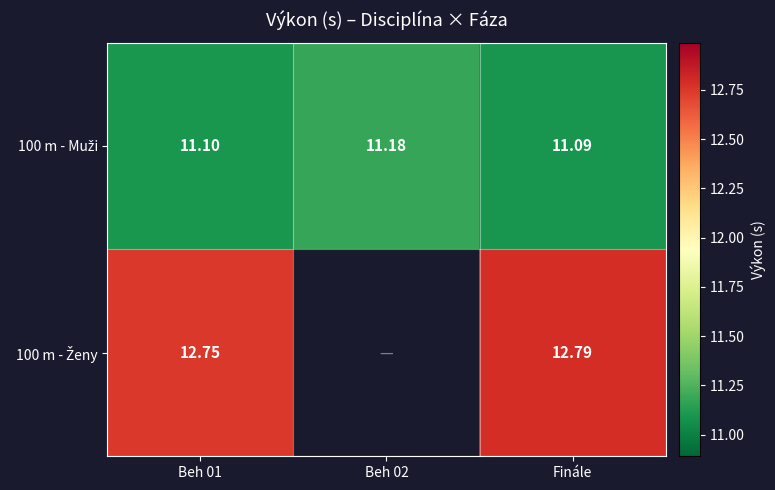

Which category has the highest value in the 100 m - Ženy series?

Finále